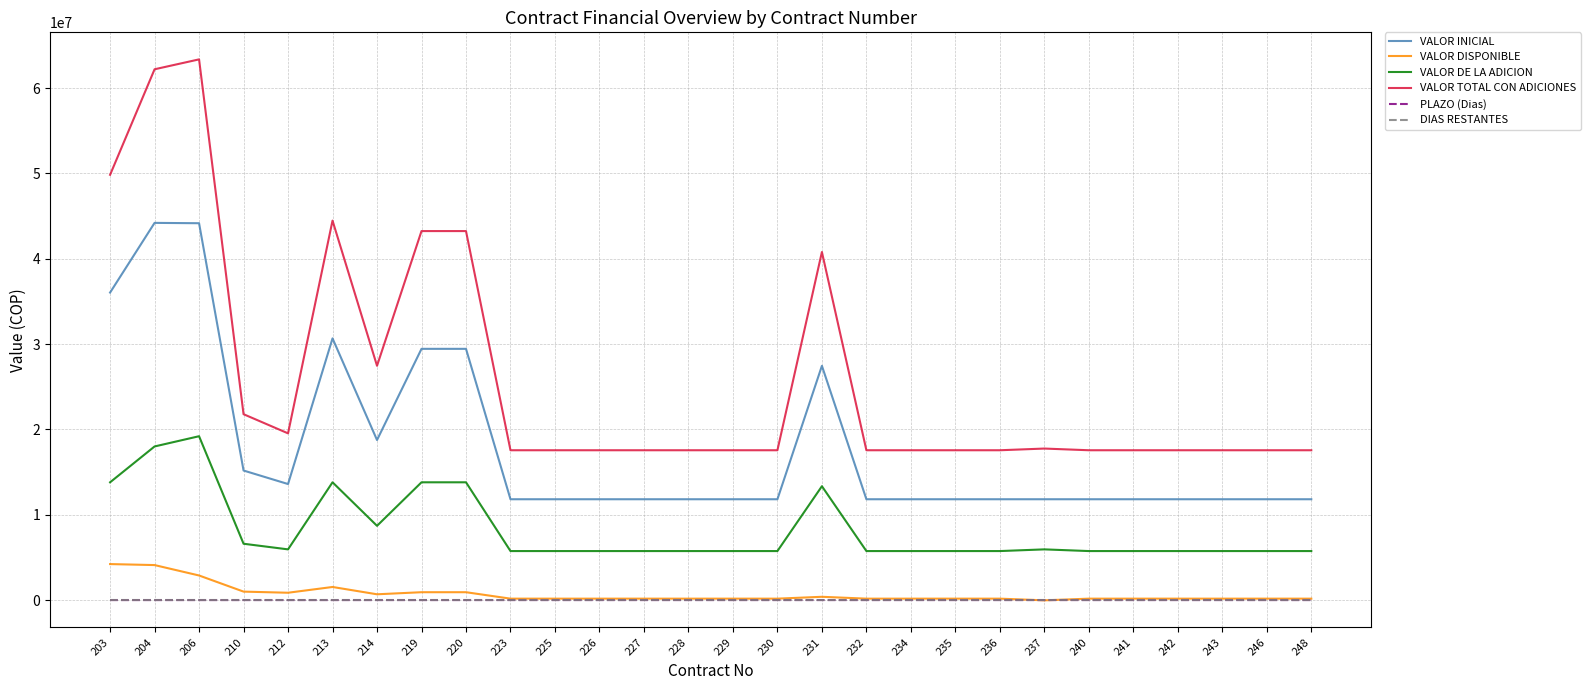

True or false: VALOR TOTAL CON ADICIONES and VALOR INICIAL cross at least once.

False